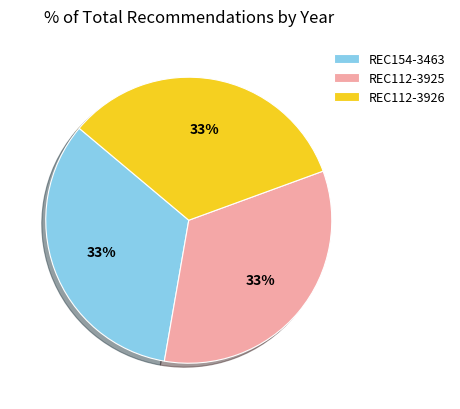

Is there any slice that represents more than half of the pie?

No